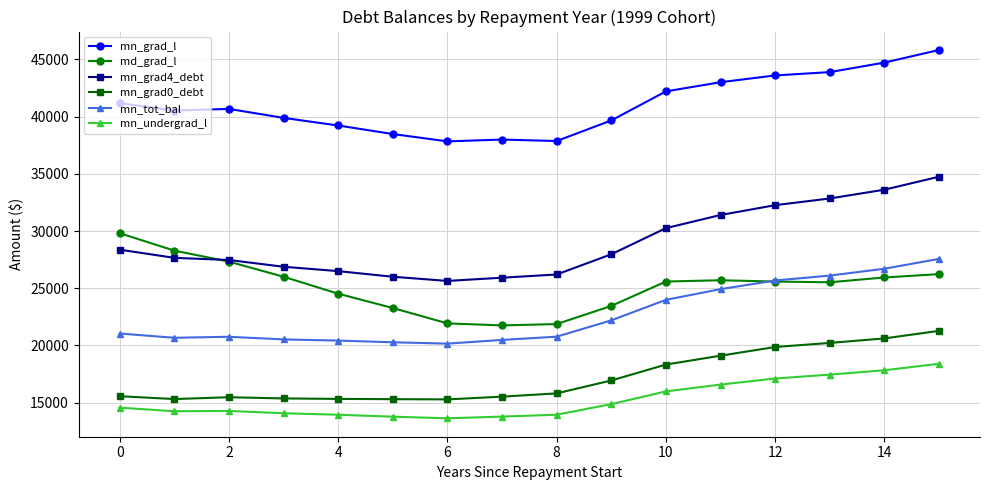

True or false: mn_grad_l and mn_undergrad_l cross at least once.

False